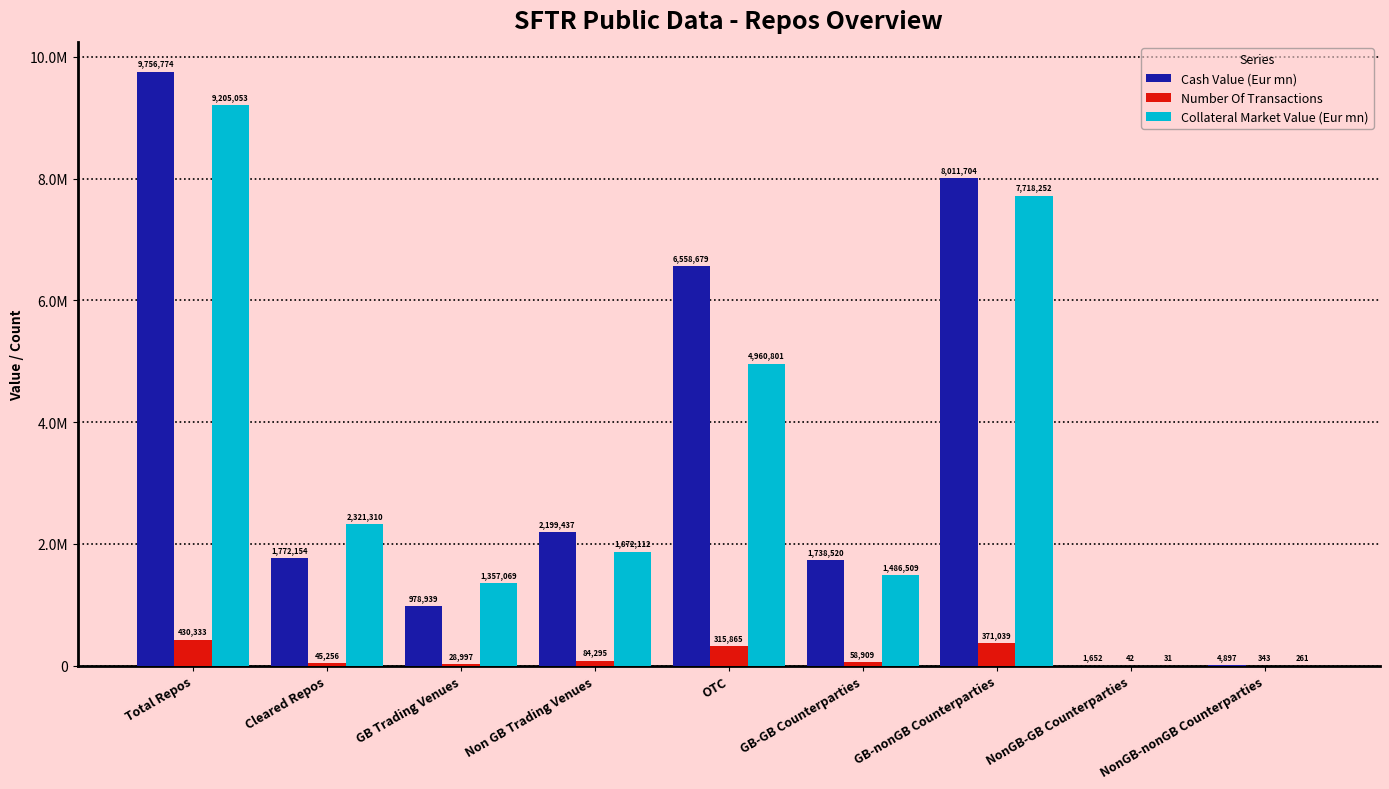

At which label is Cash Value (Eur mn) closest to 4879213?

OTC